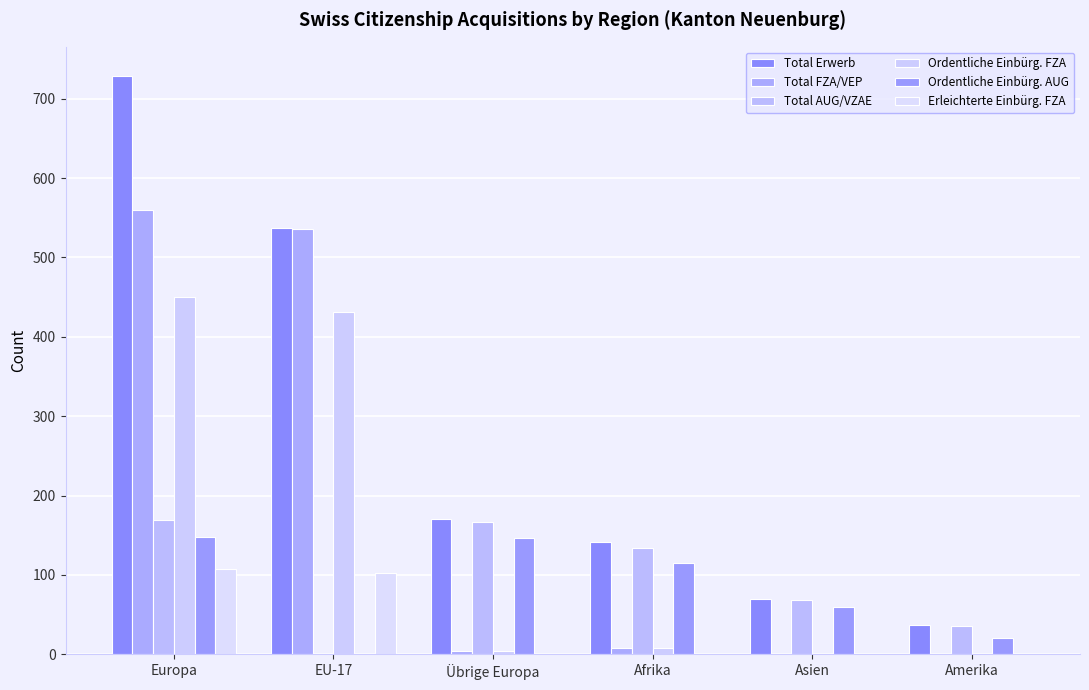

What are all the series names shown in the legend?

Total Erwerb, Total FZA/VEP, Total AUG/VZAE, Ordentliche Einbürg. FZA, Ordentliche Einbürg. AUG, Erleichterte Einbürg. FZA